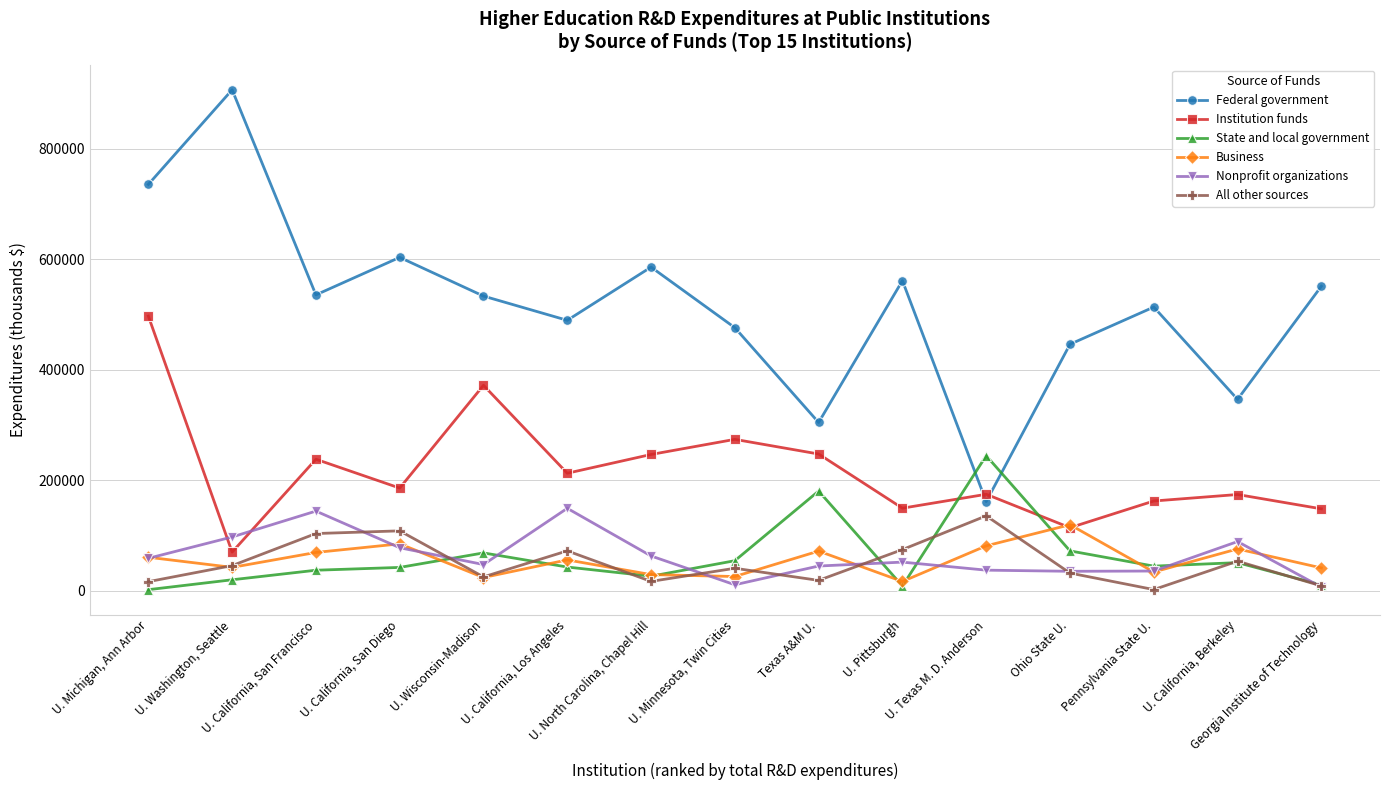

How many lines are shown in the chart?

6